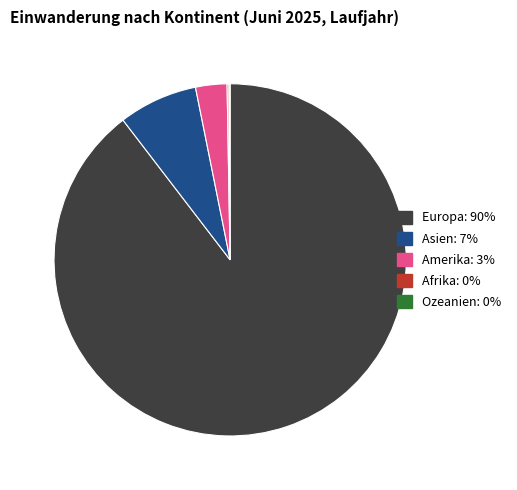

Is there any slice that represents more than half of the pie?

Yes